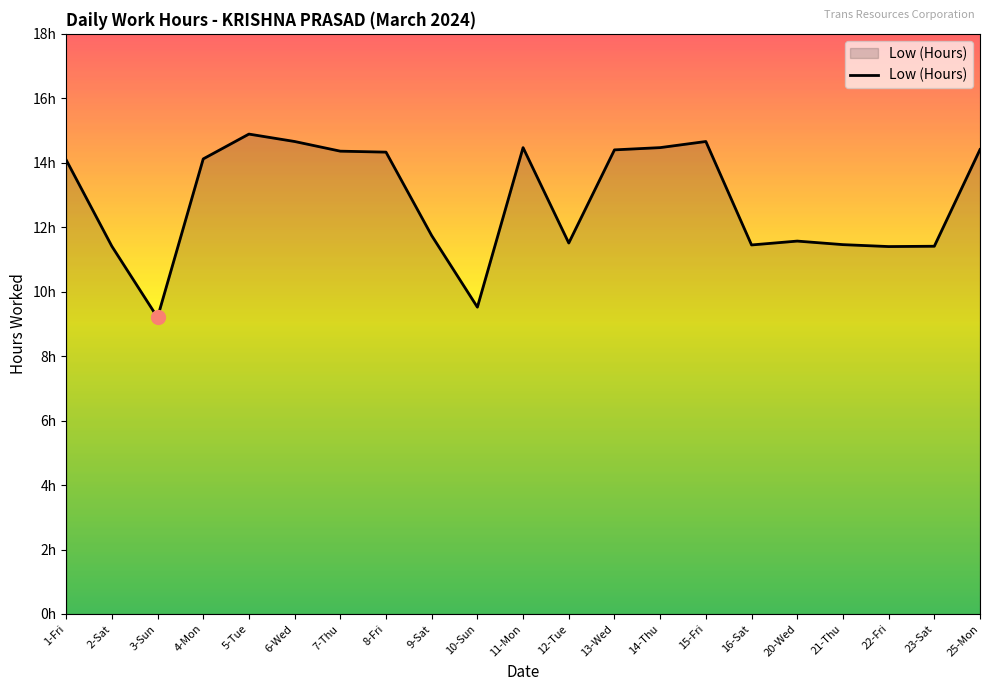

Rank the categories by value from highest to lowest.

5-Tue, 6-Wed, 15-Fri, 11-Mon, 14-Thu, 25-Mon, 13-Wed, 7-Thu, 8-Fri, 4-Mon, 1-Fri, 9-Sat, 20-Wed, 12-Tue, 21-Thu, 16-Sat, 2-Sat, 23-Sat, 22-Fri, 10-Sun, 3-Sun